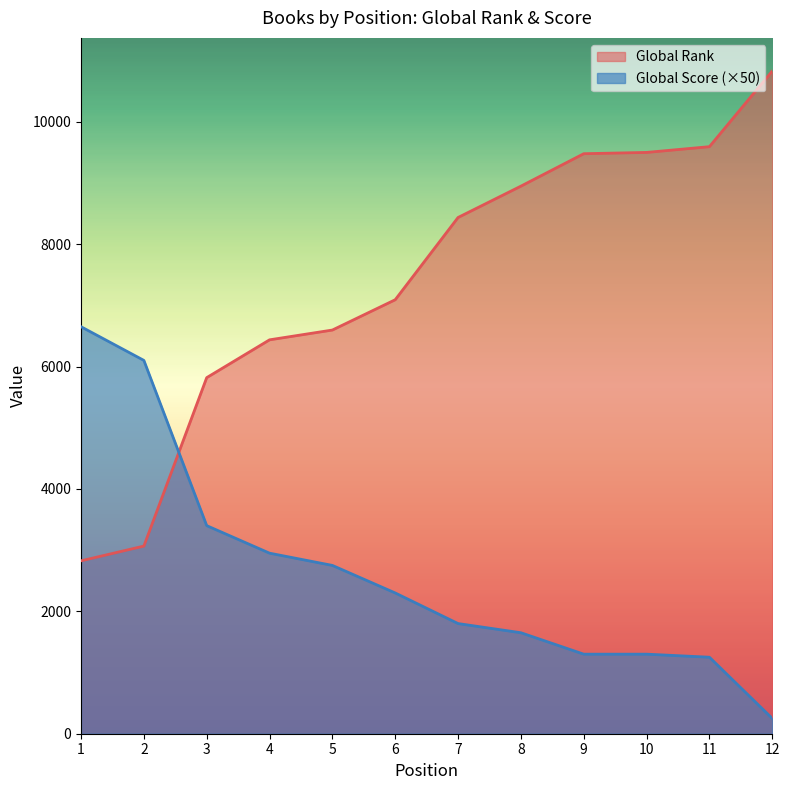

How many data points in Global Rank are less than 8435?

6